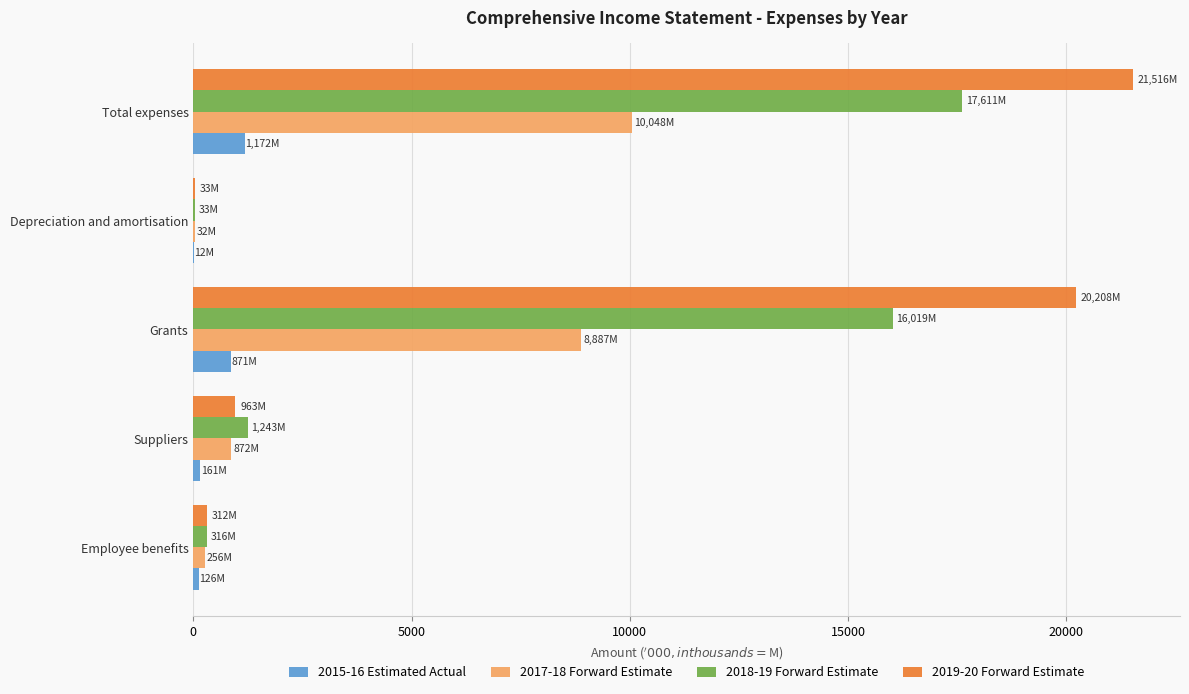

The value of 2019-20 Forward Estimate at Grants is 20207.8. True or false?

True